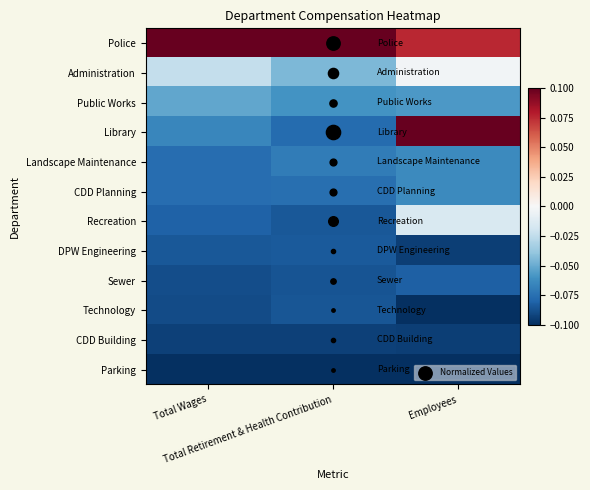

Reading left to right, list all the values displayed in this chart.

Police: Total Wages=0.1	Total Retirement & Health Contribution=0.1	Employees=0.1
Administration: Total Wages=-0.0	Total Retirement & Health Contribution=-0.0	Employees=-0.0
Public Works: Total Wages=-0.1	Total Retirement & Health Contribution=-0.1	Employees=-0.1
Library: Total Wages=-0.1	Total Retirement & Health Contribution=-0.1	Employees=0.1
Landscape Maintenance: Total Wages=-0.1	Total Retirement & Health Contribution=-0.1	Employees=-0.1
CDD Planning: Total Wages=-0.1	Total Retirement & Health Contribution=-0.1	Employees=-0.1
Recreation: Total Wages=-0.1	Total Retirement & Health Contribution=-0.1	Employees=-0.0
DPW Engineering: Total Wages=-0.1	Total Retirement & Health Contribution=-0.1	Employees=-0.1
Sewer: Total Wages=-0.1	Total Retirement & Health Contribution=-0.1	Employees=-0.1
Technology: Total Wages=-0.1	Total Retirement & Health Contribution=-0.1	Employees=-0.1
CDD Building: Total Wages=-0.1	Total Retirement & Health Contribution=-0.1	Employees=-0.1
Parking: Total Wages=-0.1	Total Retirement & Health Contribution=-0.1	Employees=-0.1